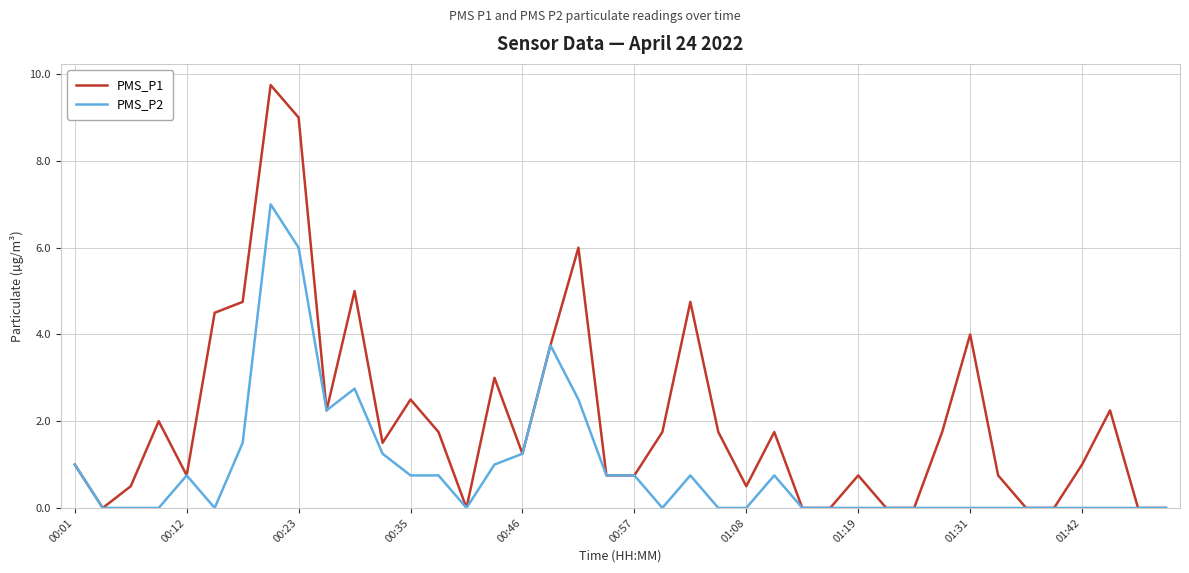

Rank the series by their maximum value, from lowest to highest.

PMS_P2, PMS_P1